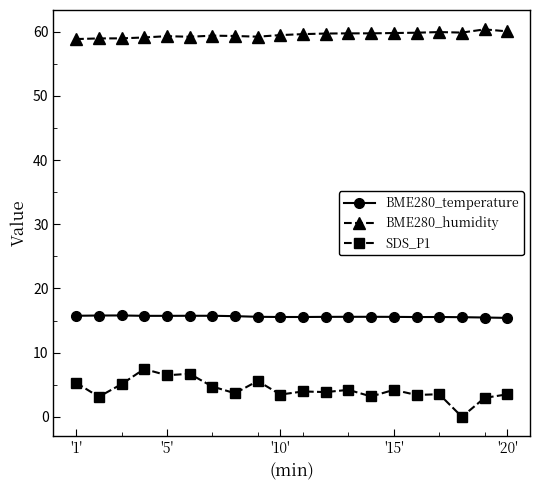

List the series in order of their overall mean, lowest first.

SDS_P1, BME280_temperature, BME280_humidity